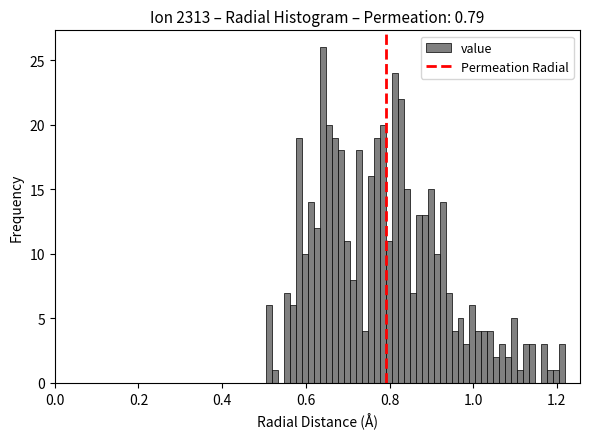

Around what value on the x-axis is the tallest bar? Give the approximate position of its centre, as read against the axis.

0.64